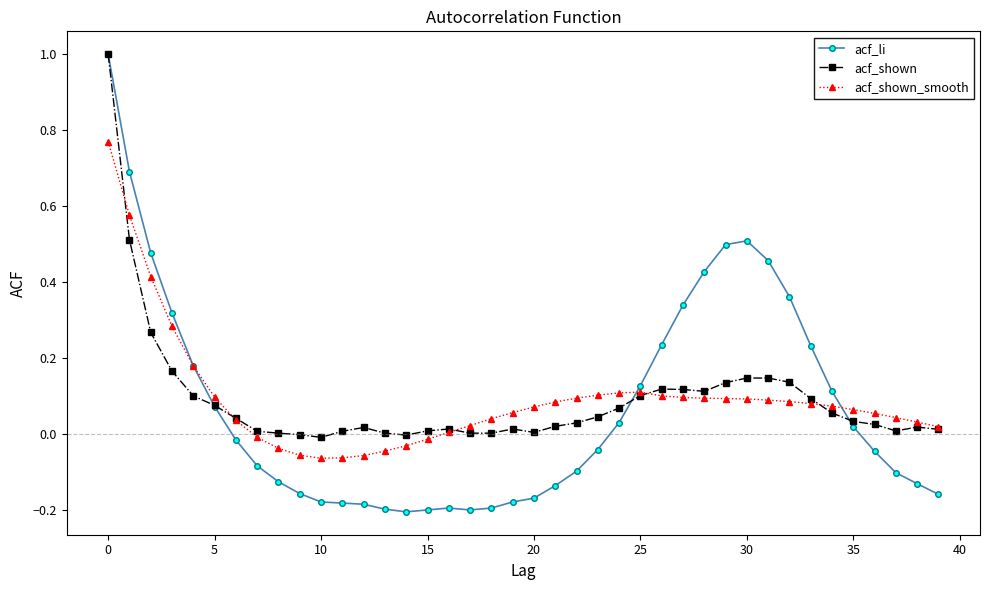

How many lines are shown in the chart?

3